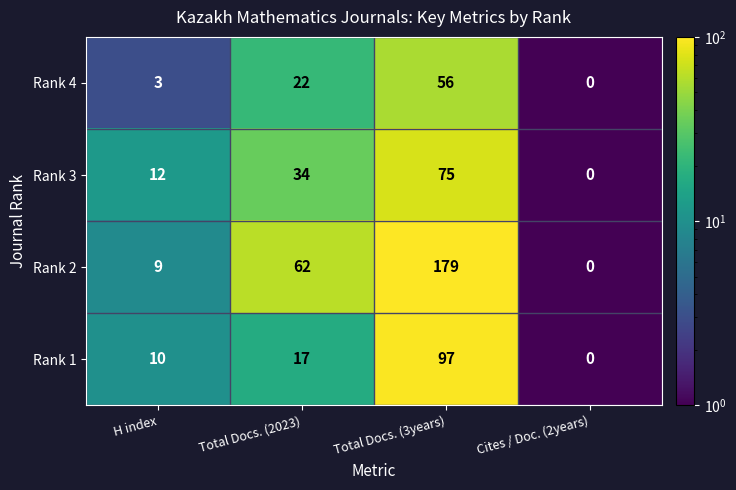

Reading left to right, transcribe all the data shown in this chart.

Rank 4: 3	22	56	0
Rank 3: 12	34	75	0
Rank 2: 9	62	179	0
Rank 1: 10	17	97	0